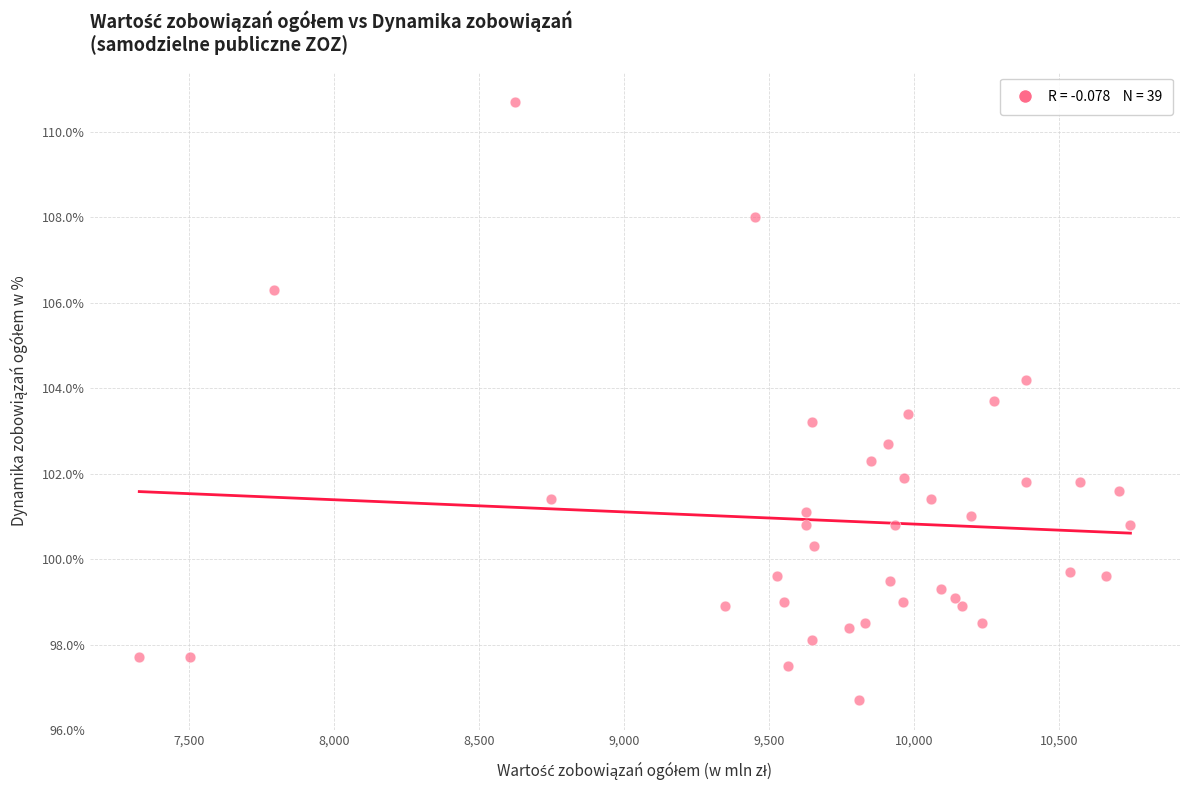

What is the range of Y values (max minus min)?

14.0